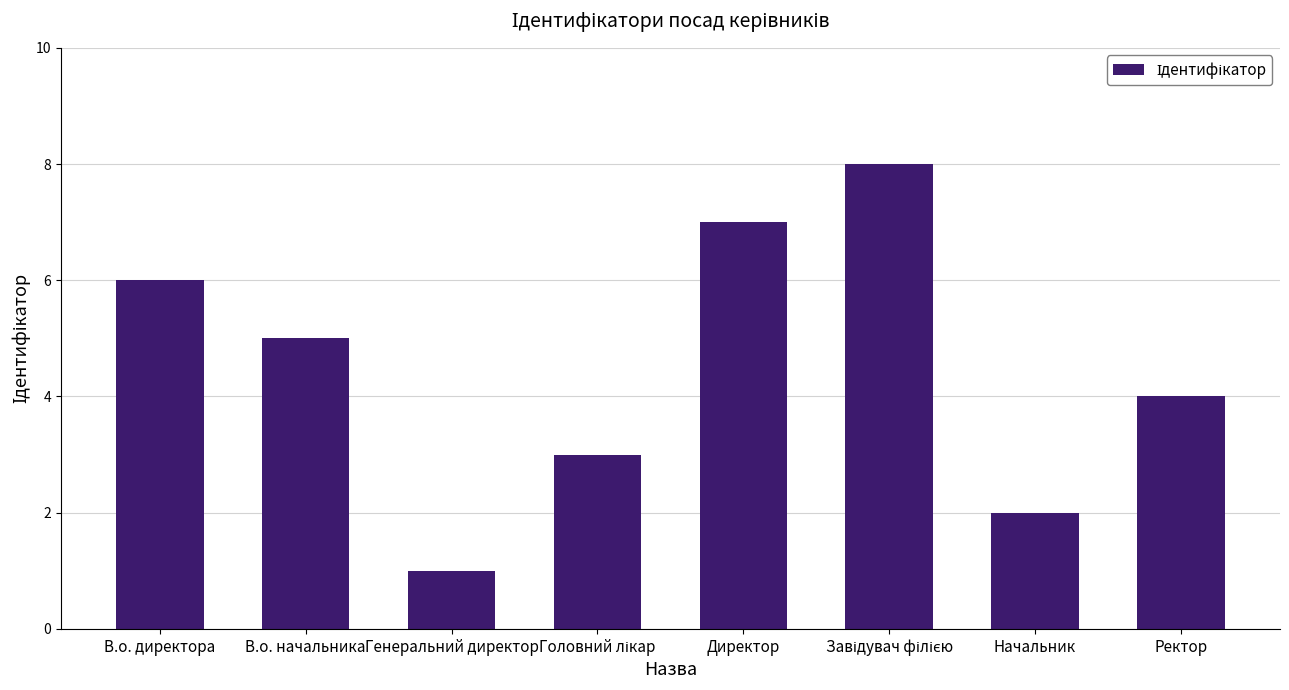

True or false: the data shows 5 at В.о. начальника.

True